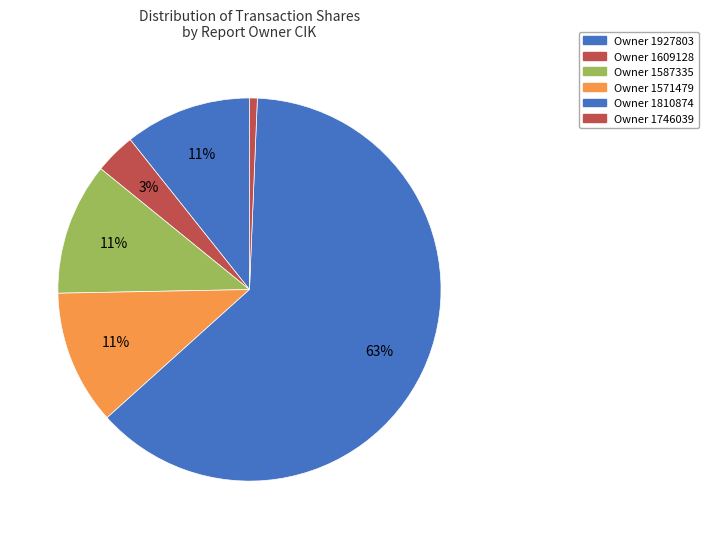

How many slices are in this pie chart?

6